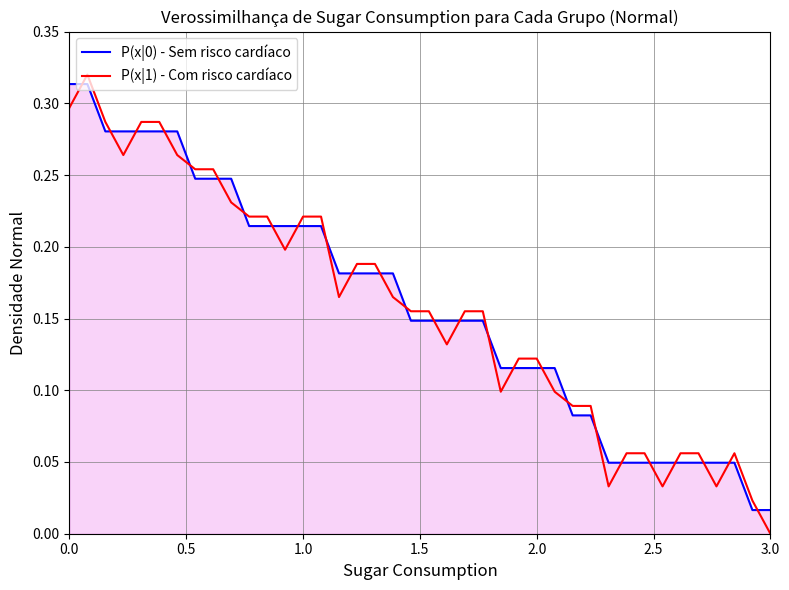

Which category has the lowest value across all series?

3.0